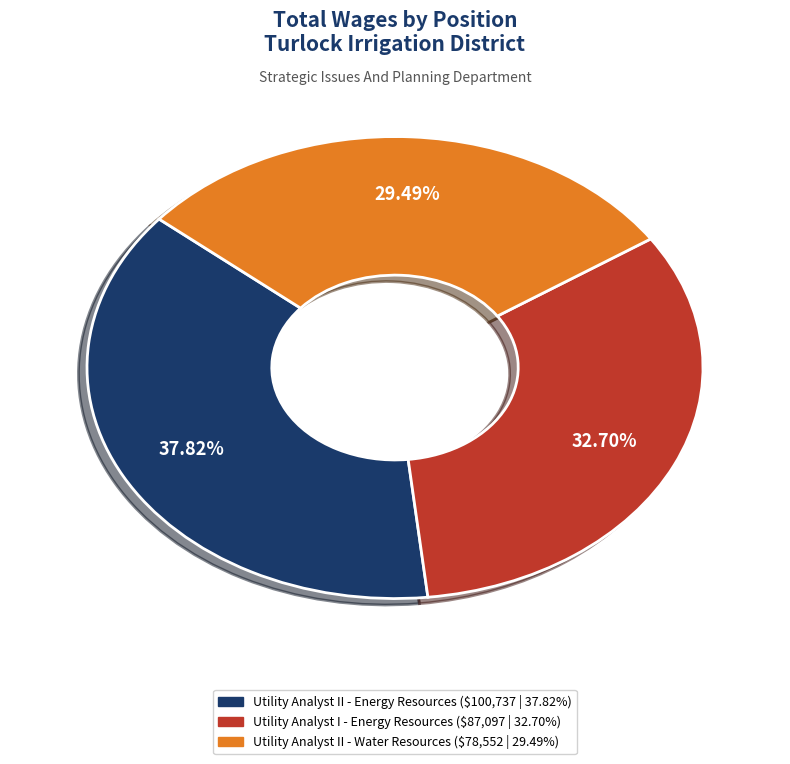

Is Utility Analyst II - Energy Resources the majority of the pie?

No